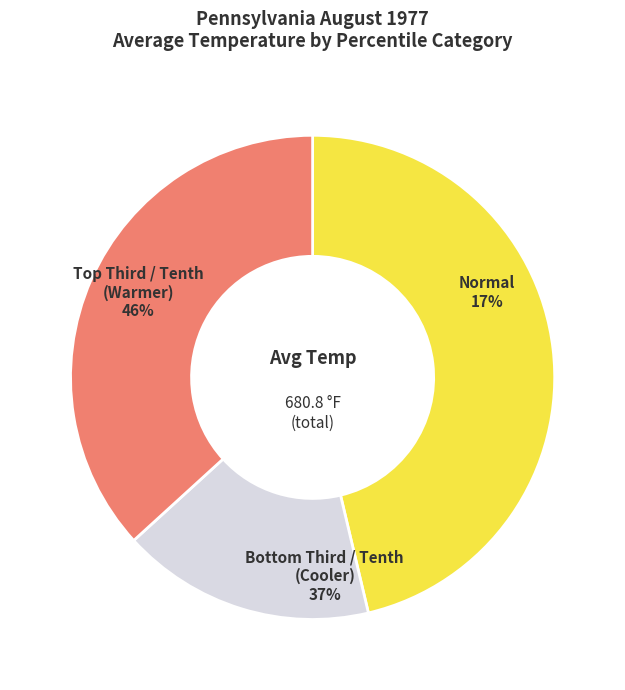

Does Period 8 represent more than half of the total?

No